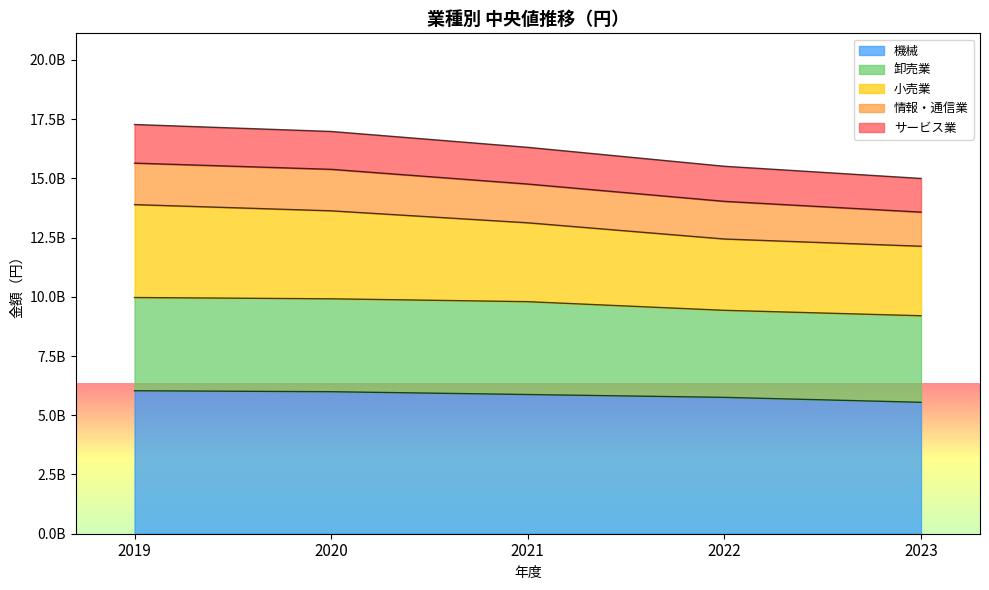

At how many categories does at least one series exceed 14976664760?

5